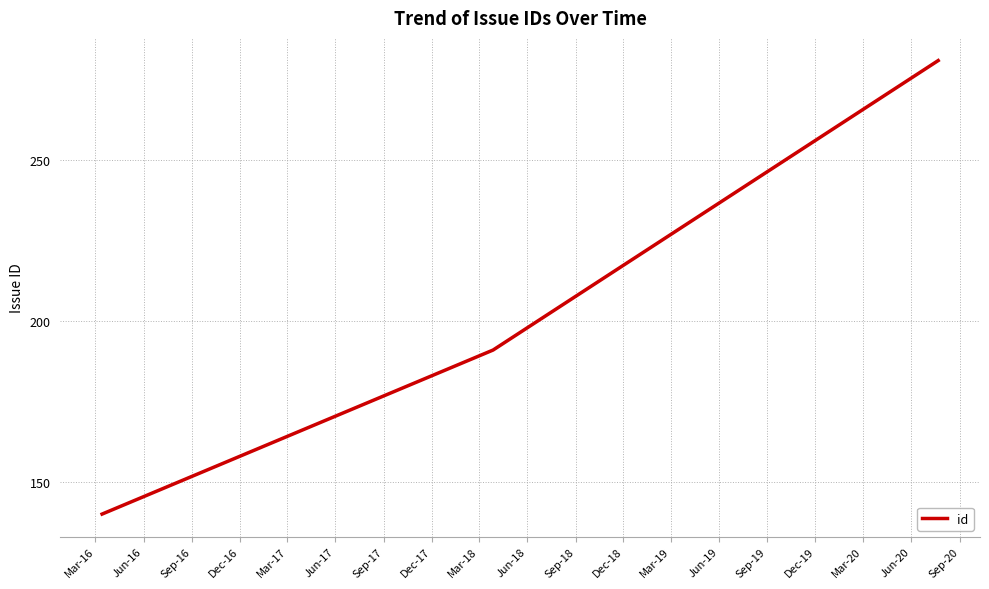

What is the minimum value shown in the chart?

140